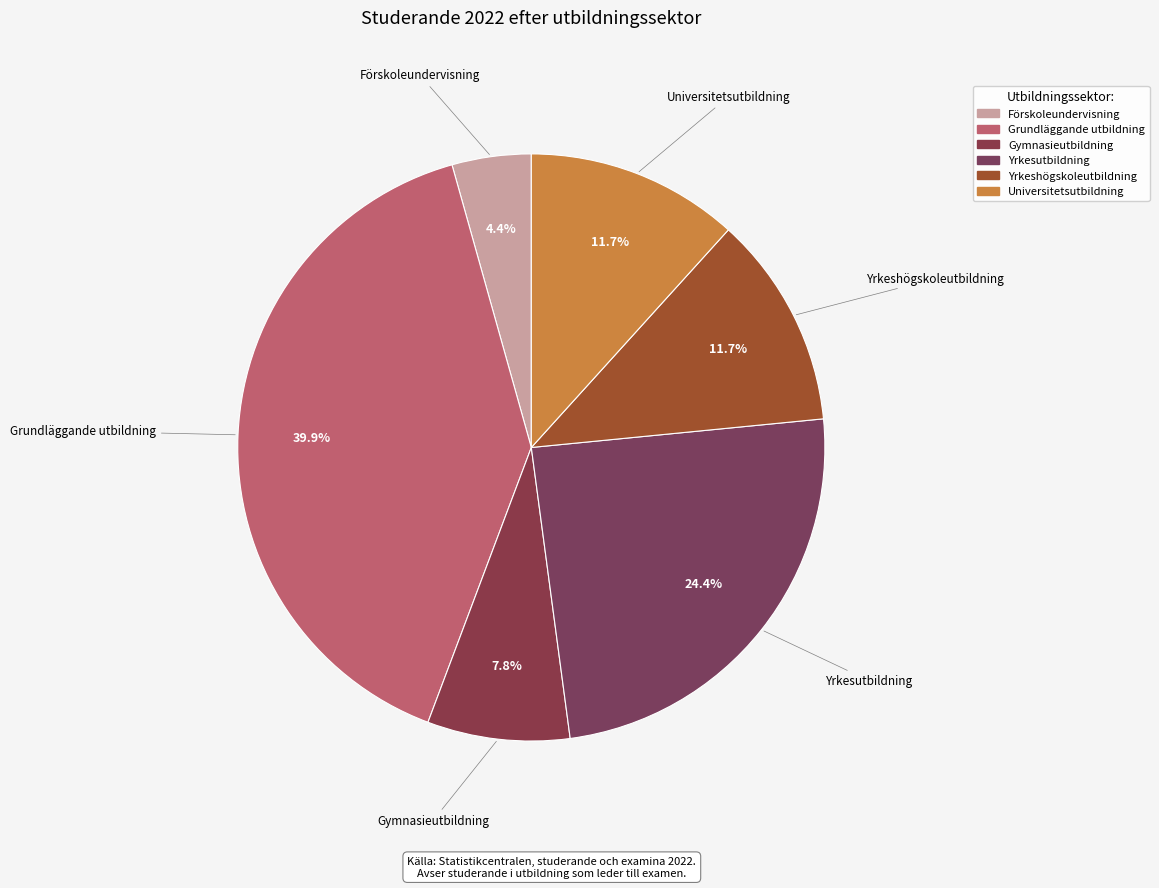

Count the number of slices in the pie.

6